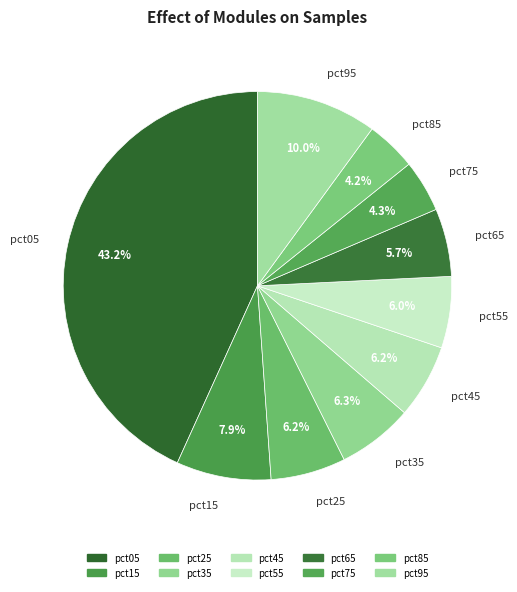

Do pct25 and pct45 together represent more than half of the pie?

No